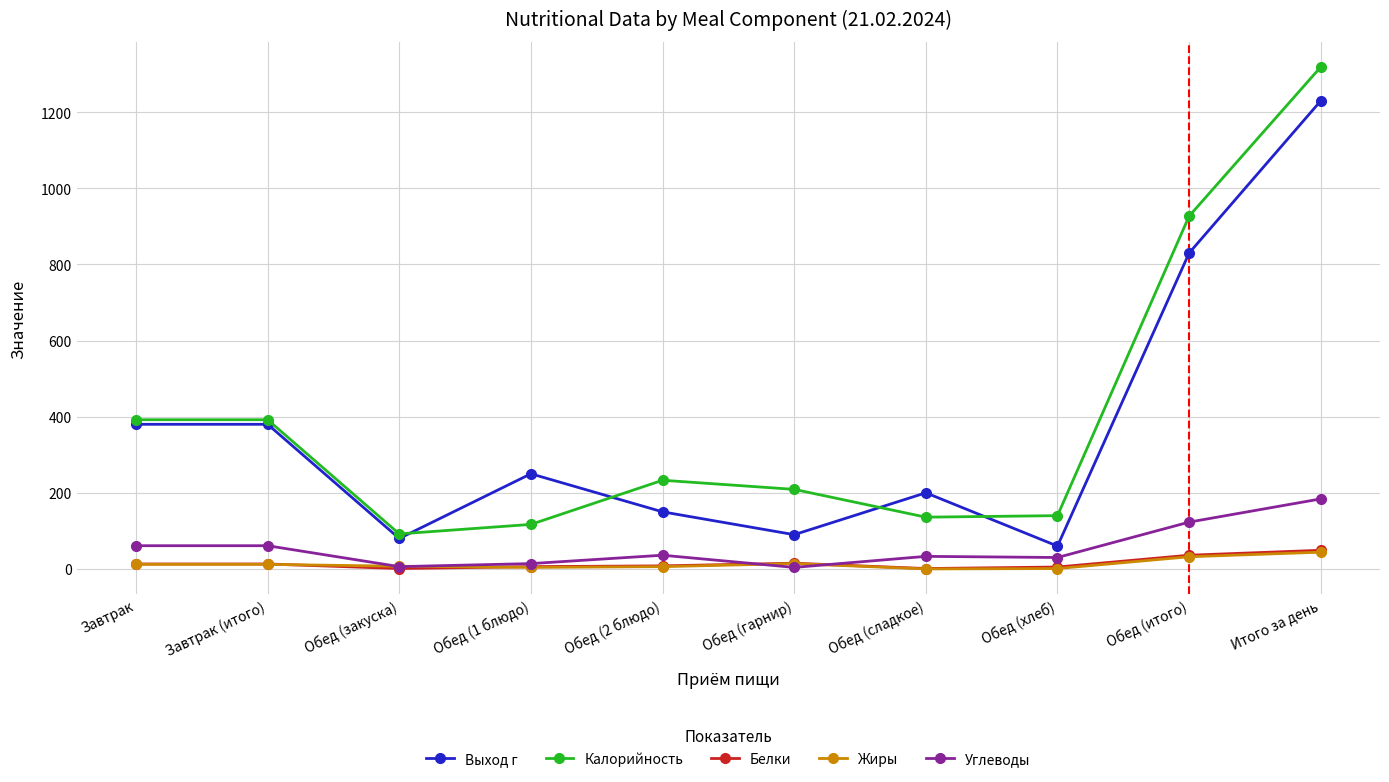

At which category is the sum across all series the highest?

Итого за день